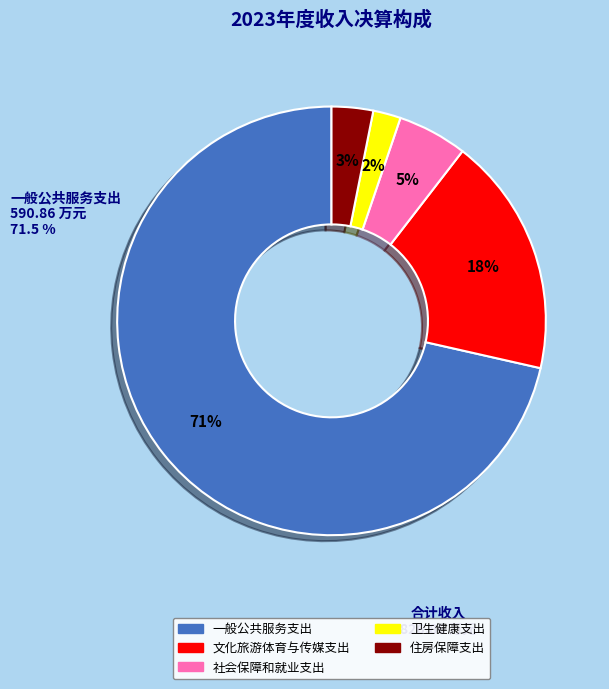

How many slices are in this pie chart?

5